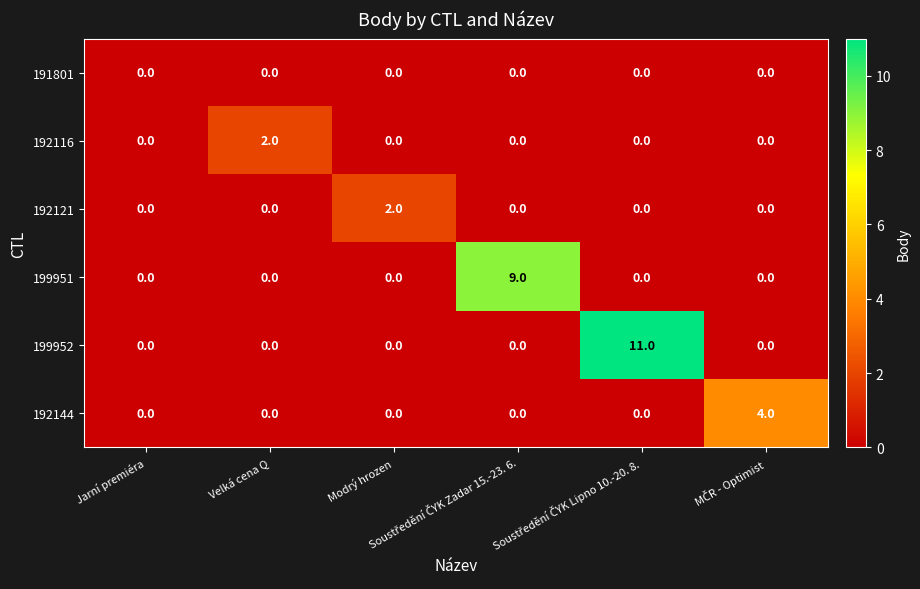

Reading left to right, list all the values displayed in this chart.

191801: Jarní premiéra=0	Velká cena Q=0	Modrý hrozen=0	Soustředění ČYK Zadar 15.-23. 6.=0	Soustředění ČYK Lipno 10.-20. 8.=0	MČR - Optimist=0
192116: Jarní premiéra=0	Velká cena Q=2	Modrý hrozen=0	Soustředění ČYK Zadar 15.-23. 6.=0	Soustředění ČYK Lipno 10.-20. 8.=0	MČR - Optimist=0
192121: Jarní premiéra=0	Velká cena Q=0	Modrý hrozen=2	Soustředění ČYK Zadar 15.-23. 6.=0	Soustředění ČYK Lipno 10.-20. 8.=0	MČR - Optimist=0
199951: Jarní premiéra=0	Velká cena Q=0	Modrý hrozen=0	Soustředění ČYK Zadar 15.-23. 6.=9	Soustředění ČYK Lipno 10.-20. 8.=0	MČR - Optimist=0
199952: Jarní premiéra=0	Velká cena Q=0	Modrý hrozen=0	Soustředění ČYK Zadar 15.-23. 6.=0	Soustředění ČYK Lipno 10.-20. 8.=11	MČR - Optimist=0
192144: Jarní premiéra=0	Velká cena Q=0	Modrý hrozen=0	Soustředění ČYK Zadar 15.-23. 6.=0	Soustředění ČYK Lipno 10.-20. 8.=0	MČR - Optimist=4